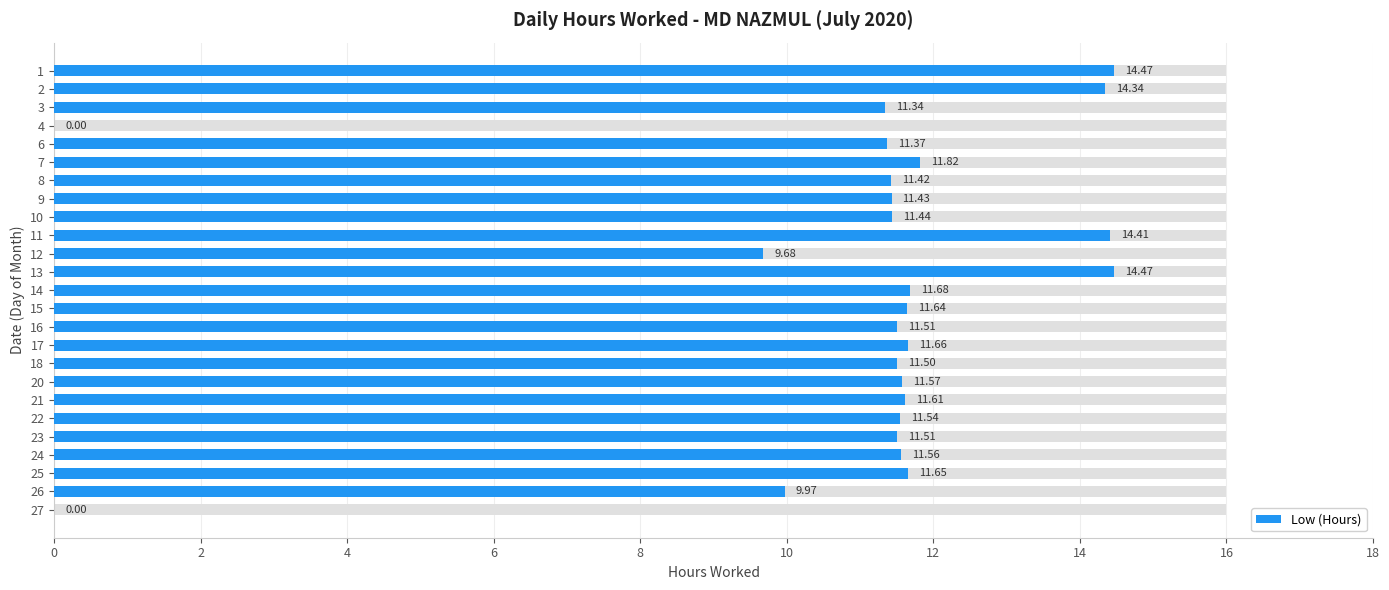

What is the sum of all values?

273.6